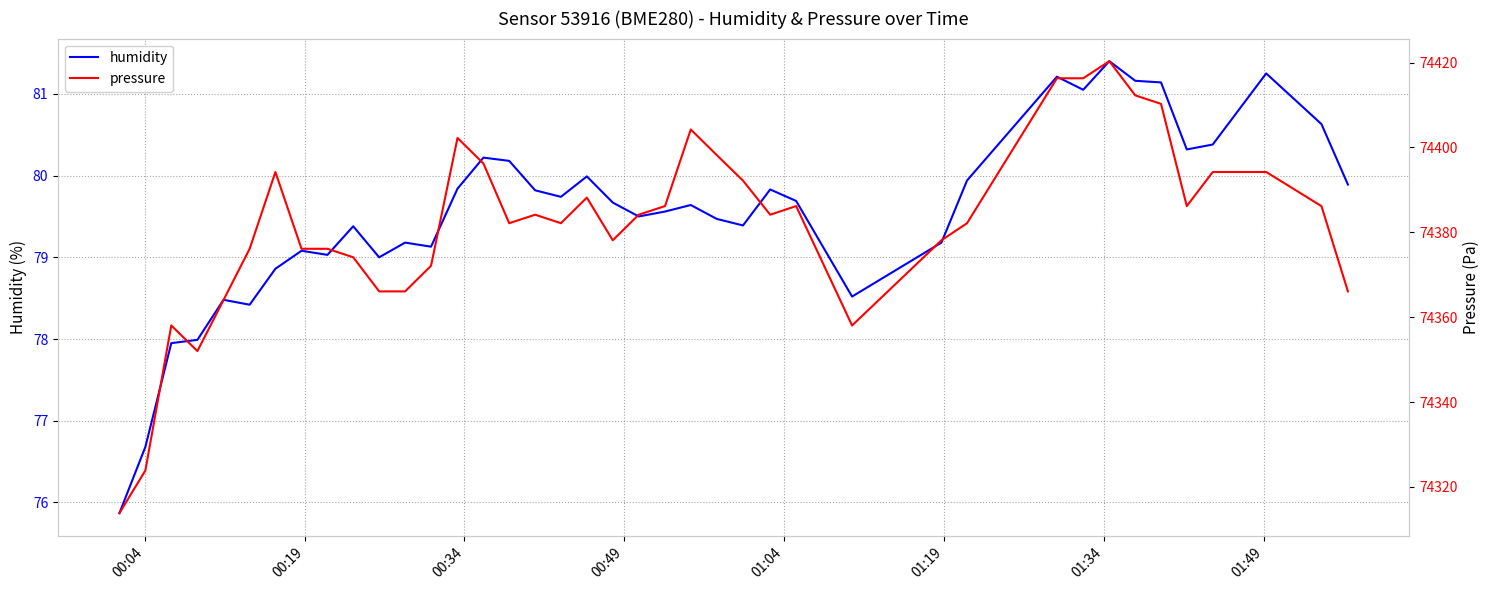

What is the average value of the humidity series?

79.5